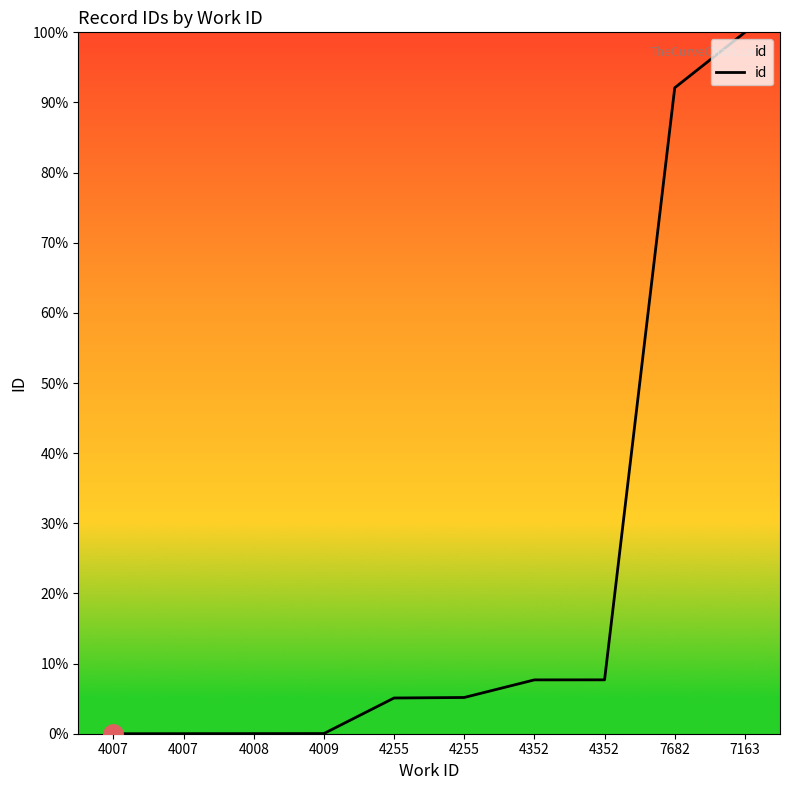

At which label does the data first exceed 11087?

4352